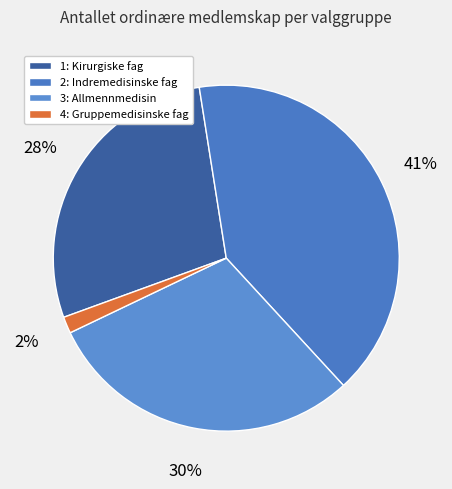

How many segments does this pie chart have?

4